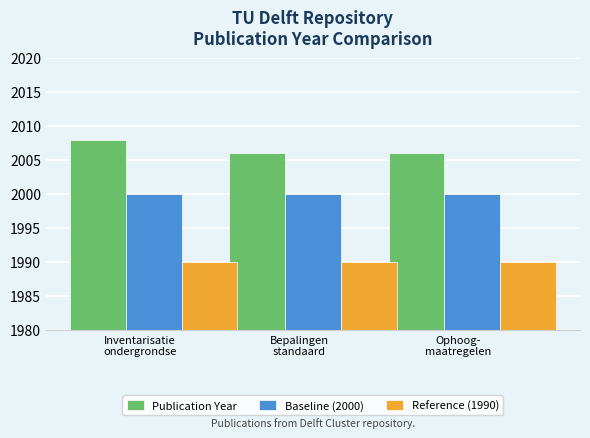

List the series in order of their peak value, highest first.

Publication Year, Baseline (2000), Reference (1990)